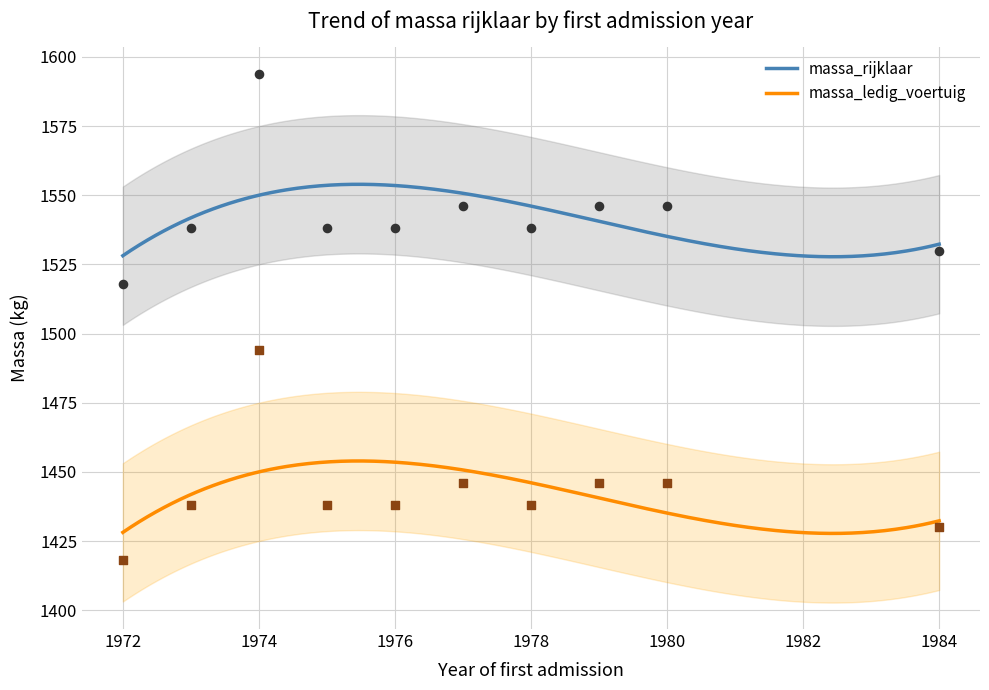

What is the ratio of the value at 1973 to the value at 1978?

1.0